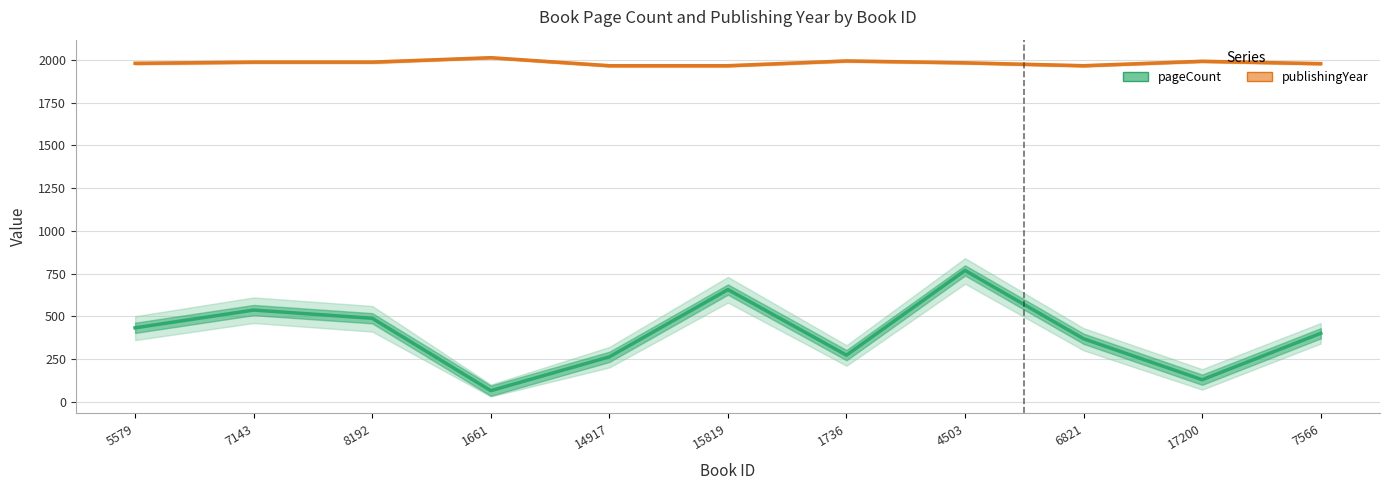

Reading left to right, what are all the values shown in this chart?

pageCount: 5579=432	7143=536	8192=488	1661=64	14917=262	15819=656	1736=272	4503=768	6821=368	17200=128	7566=400
publishingYear: 5579=1981	7143=1988	8192=1988	1661=2014	14917=1967	15819=1967	1736=1995	4503=1984	6821=1967	17200=1993	7566=1979